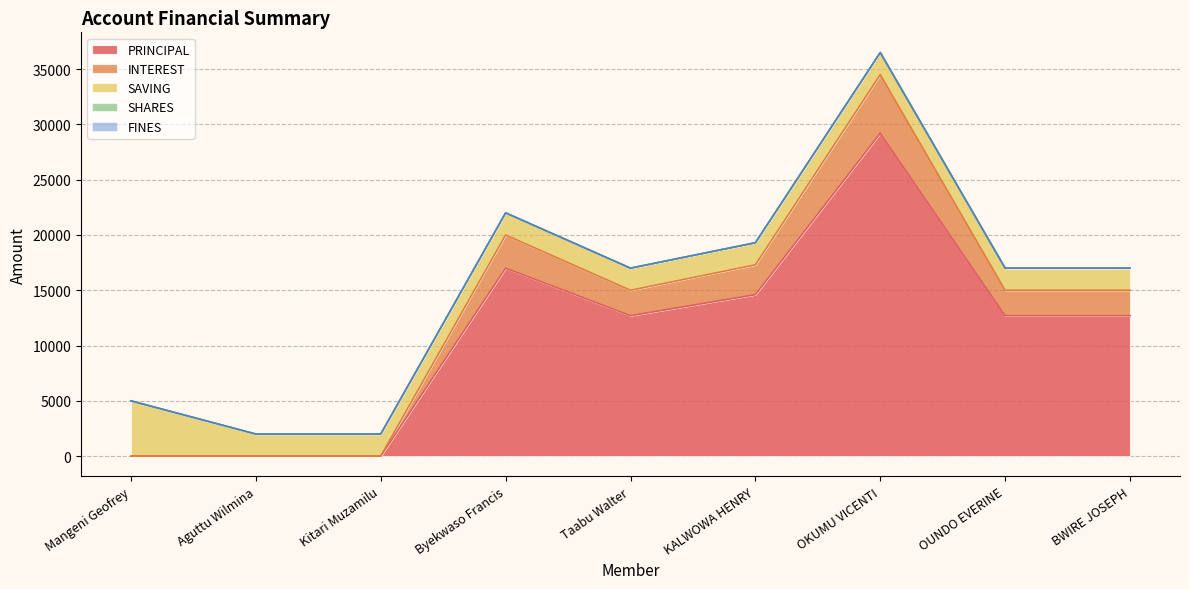

What is the highest value of the SAVING series?

5000